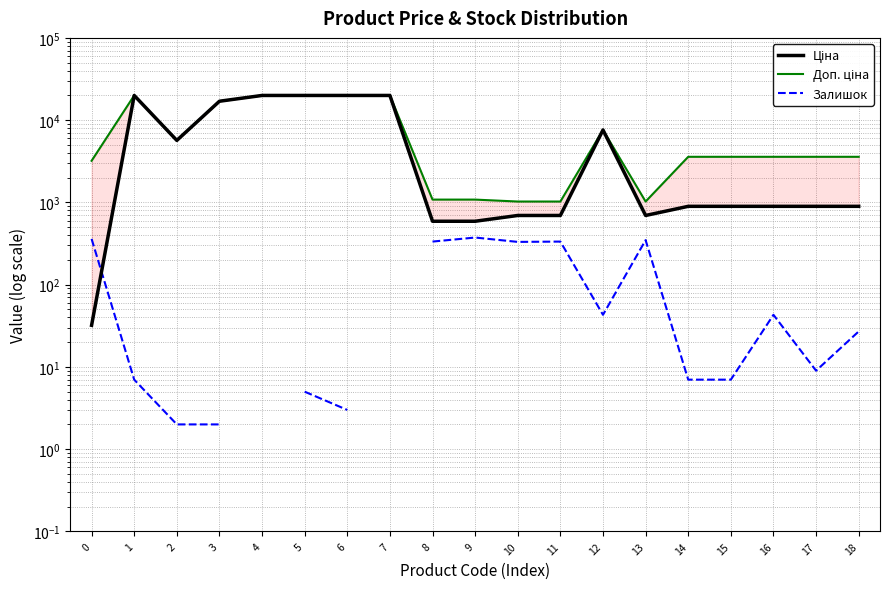

True or false: Доп. ціна and Залишок cross at least once.

False